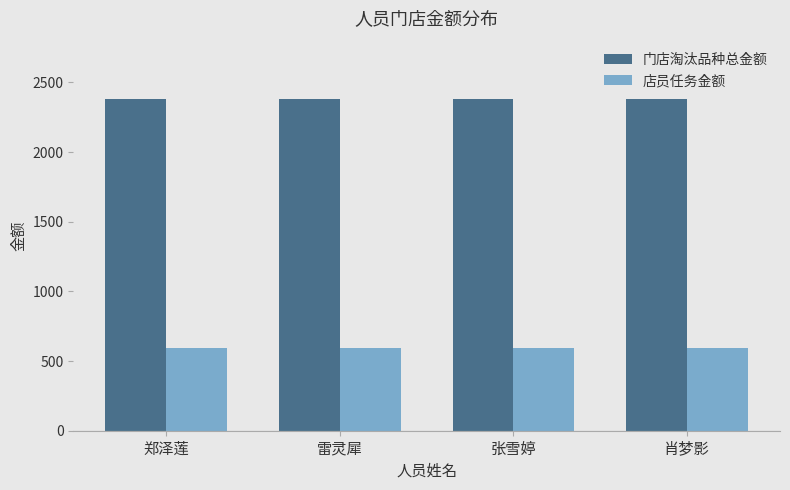

Are the bars grouped side by side (vs. stacked)?

Yes